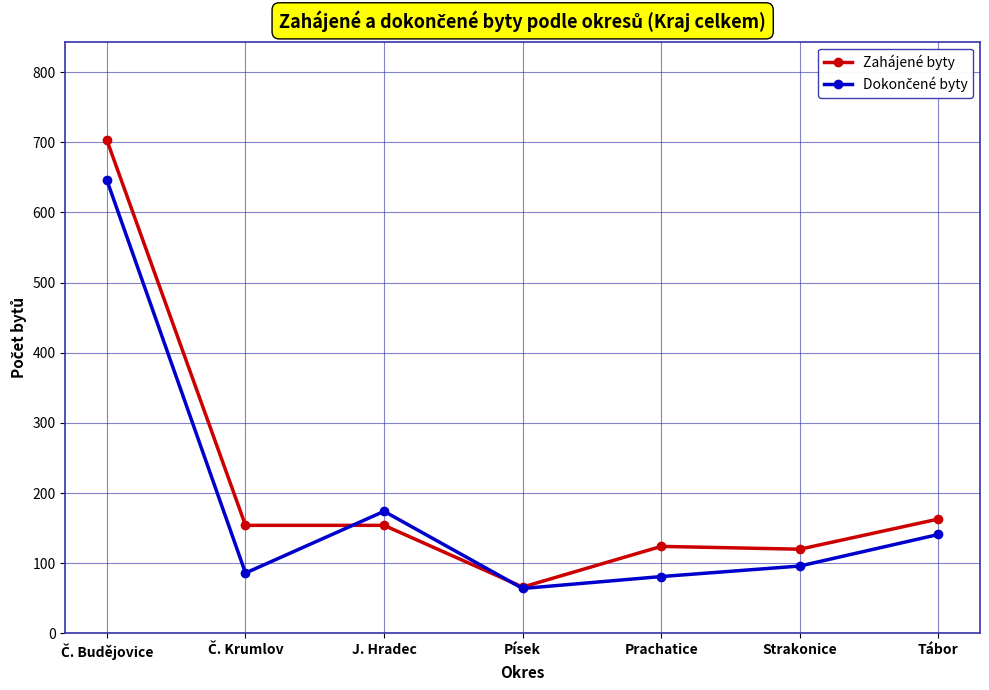

Is it true that Zahájené byty equals 29 at Písek?

False